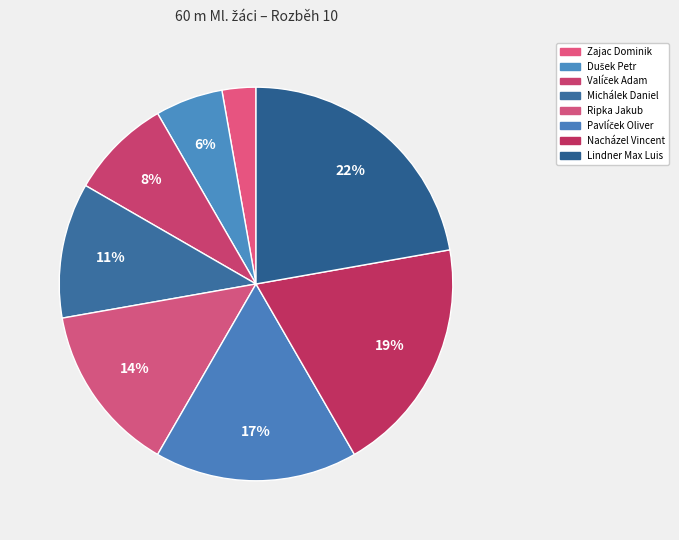

Combined, what portion of the pie is Nacházel Vincent and Valíček Adam?

27.8%